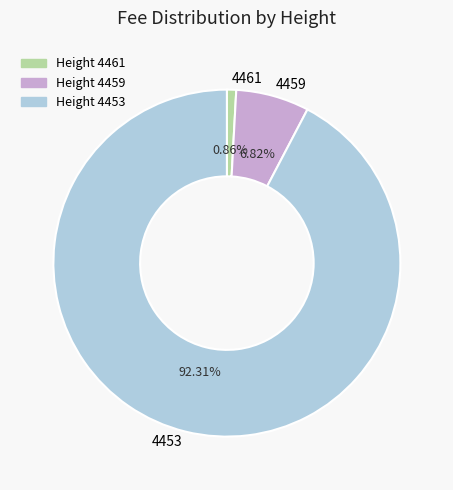

Does any single category account for the majority?

Yes